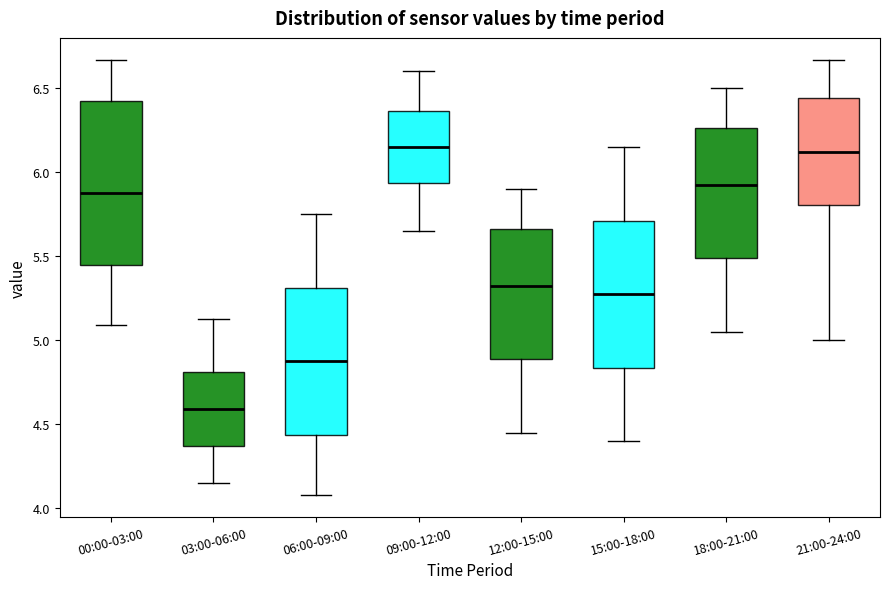

Which box is the tallest, from its lower edge to its upper edge?

00:00-03:00